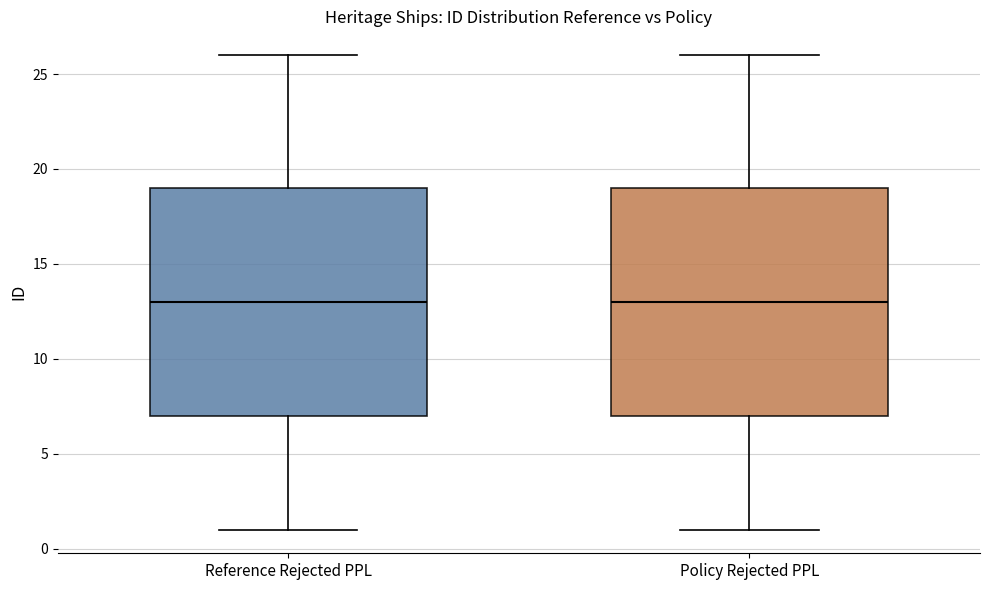

Where does the median line of the box for Reference Rejected PPL sit on the y-axis? The values are not printed on the chart, so give them approximately, as read against the axis.

13